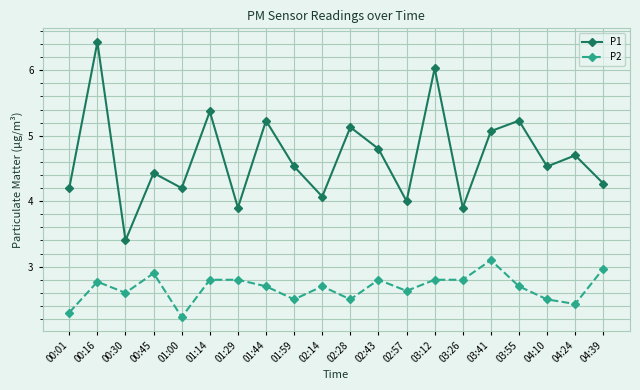

Reading right to left, list all the values displayed in this chart.

P1: 4.3	4.7	4.5	5.2	5.1	3.9	6.0	4.0	4.8	5.1	4.1	4.5	5.2	3.9	5.4	4.2	4.4	3.4	6.4	4.2
P2: 3.0	2.4	2.5	2.7	3.1	2.8	2.8	2.6	2.8	2.5	2.7	2.5	2.7	2.8	2.8	2.2	2.9	2.6	2.8	2.3